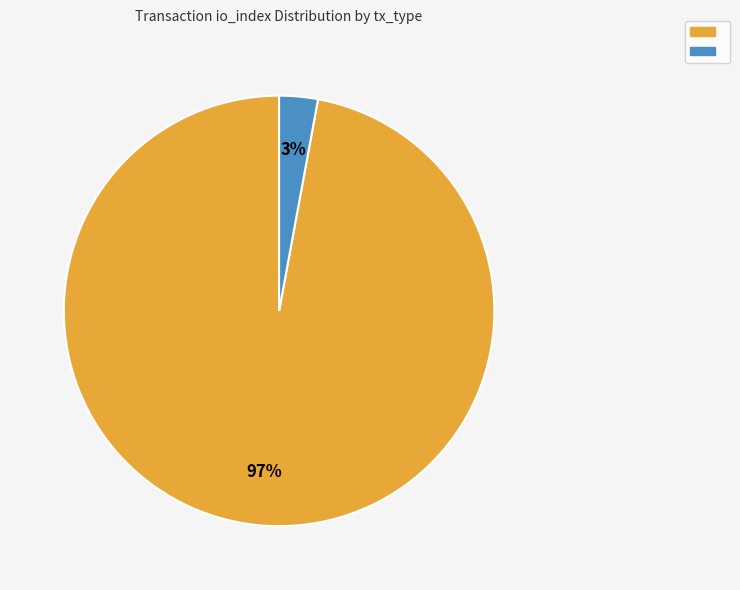

To the nearest percent, what is the average slice percentage?

50%